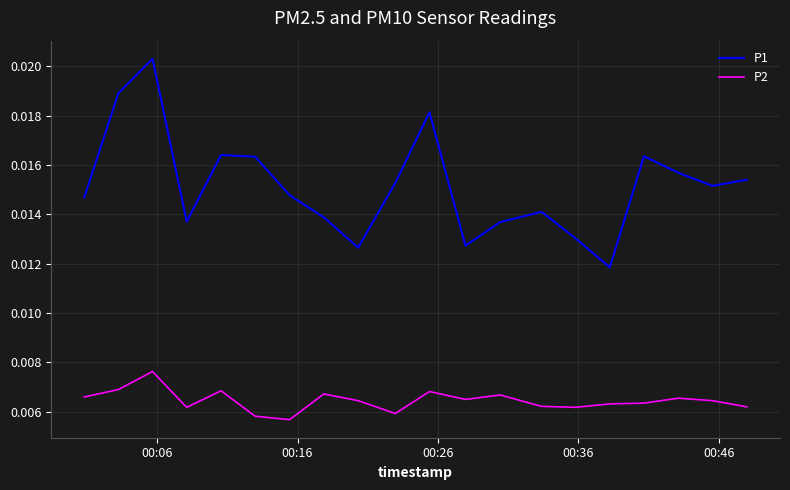

Which series has the largest total across all categories?

P1